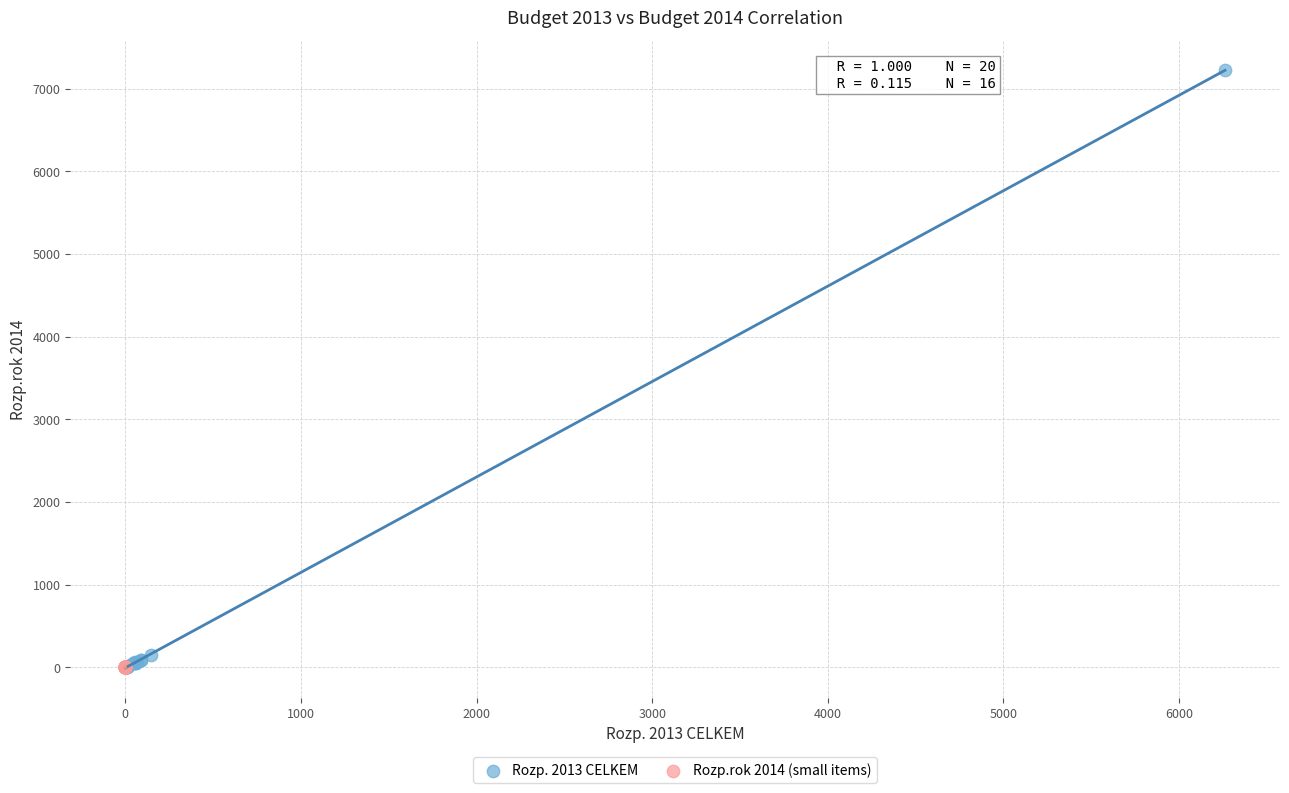

Which series has the widest spread of Y values?

Rozp. 2013 CELKEM